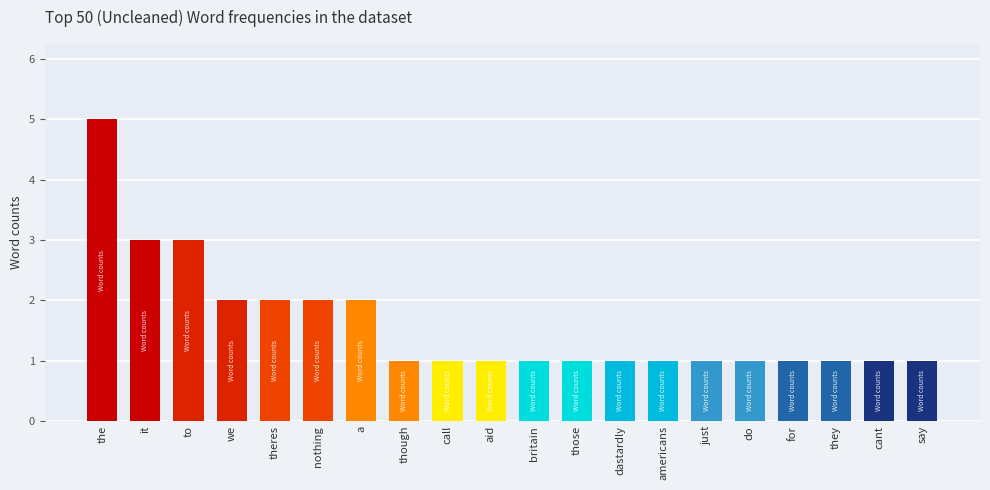

True or false: the data shows 1 at just.

True